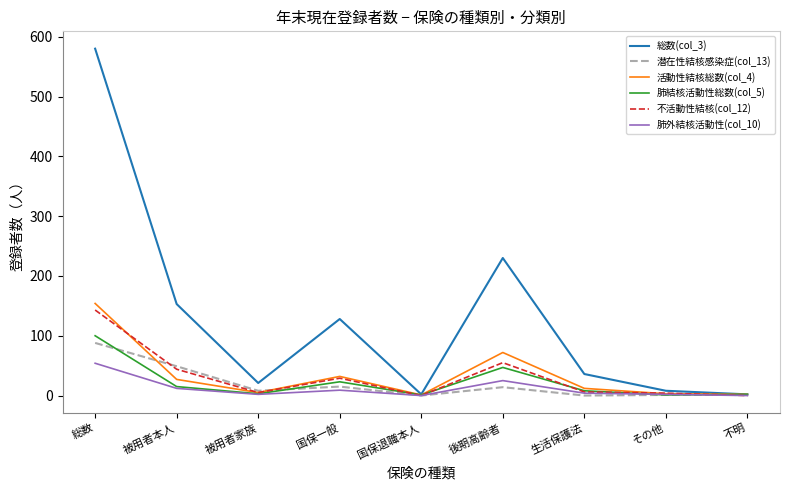

What is the total value across all series at 国保一般?

236